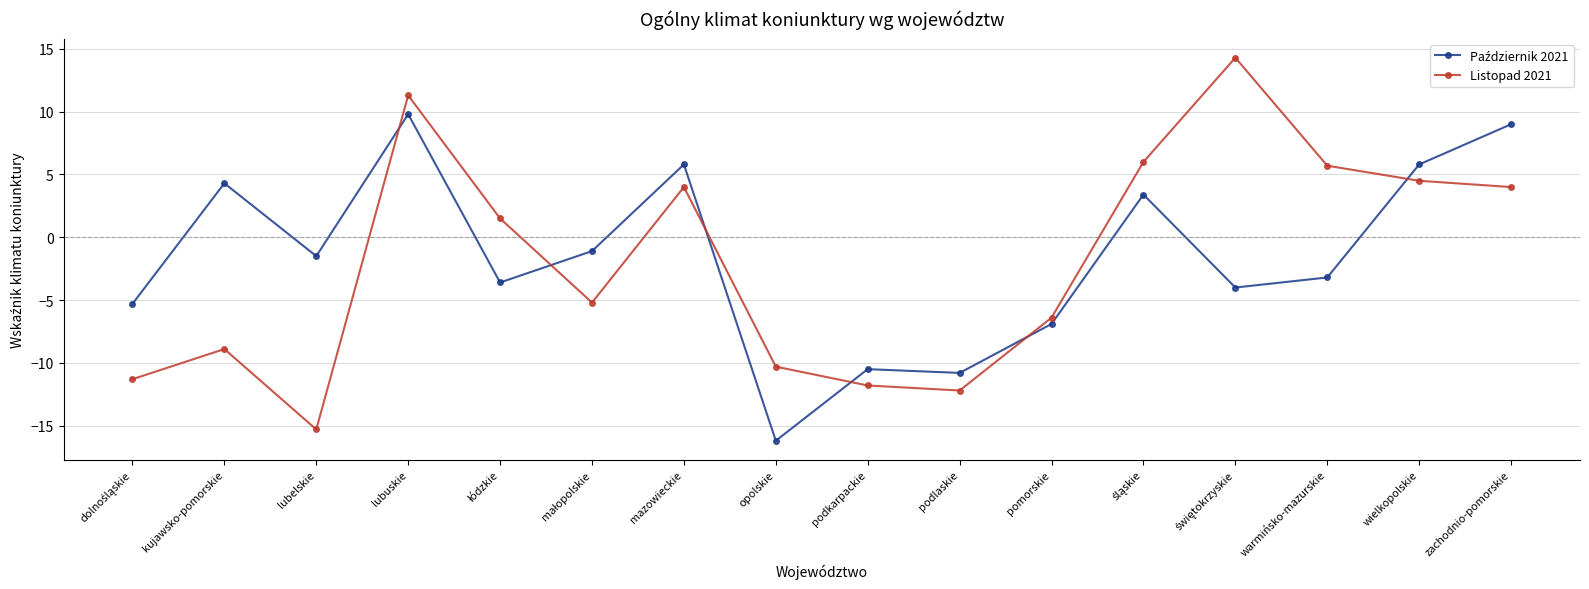

What is the difference between the second highest and second lowest values in the Listopad 2021 series?

23.5